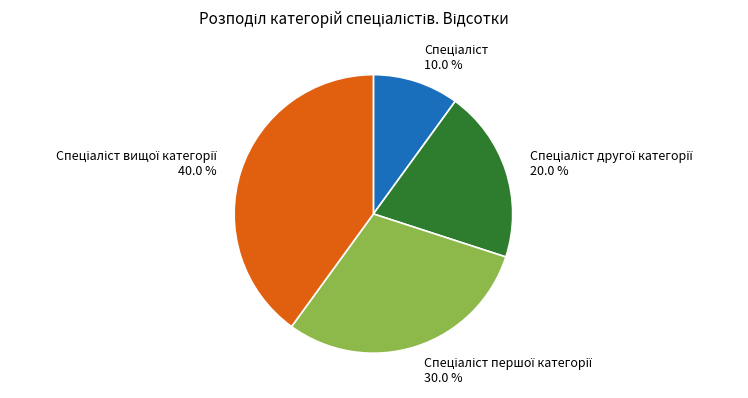

Does any single category account for the majority?

No